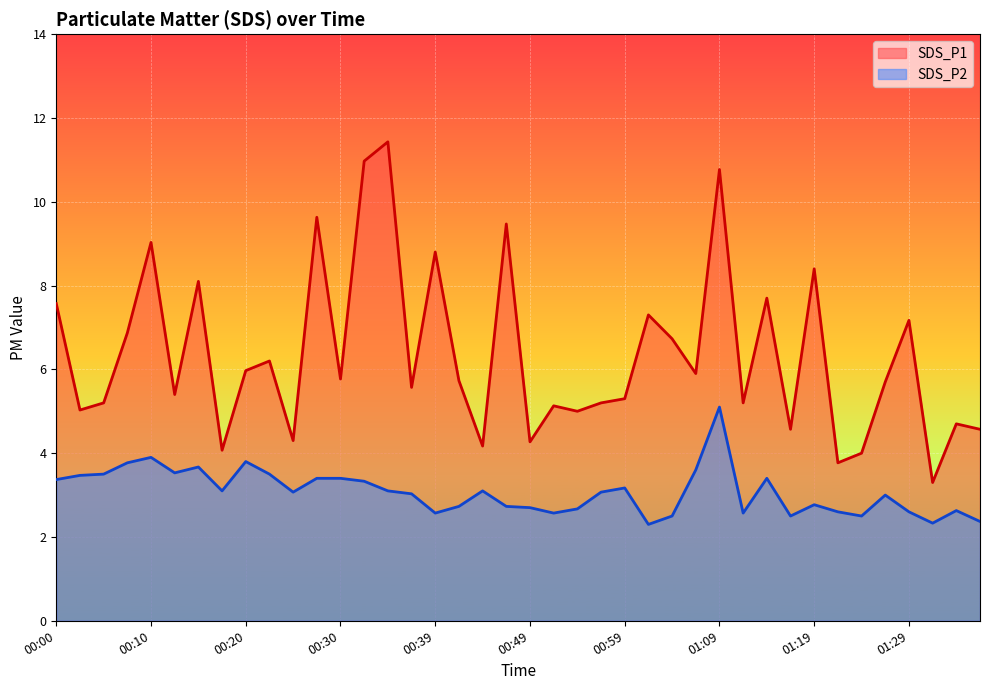

Is the value of SDS_P1 at 00:27 greater than the value of SDS_P2 at 01:37?

Yes